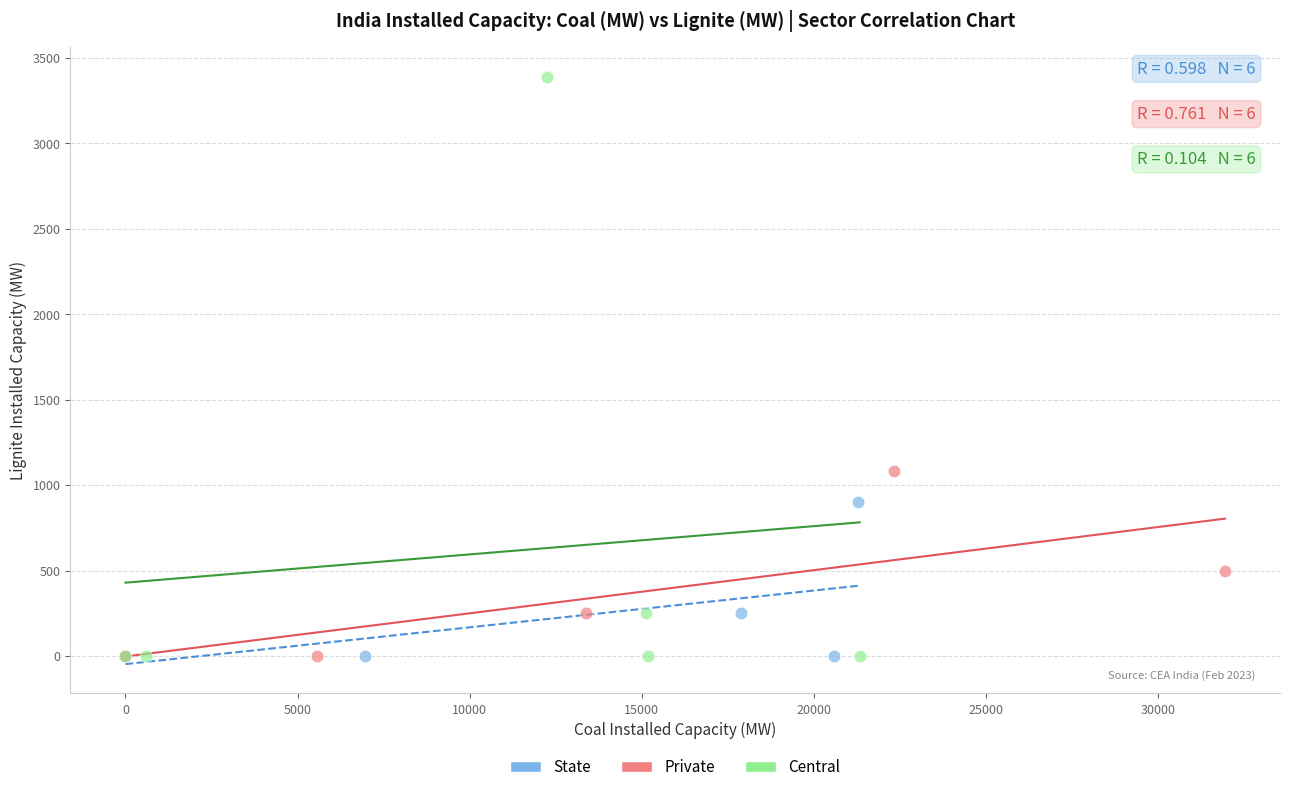

Which series reaches the maximum Y coordinate?

Central